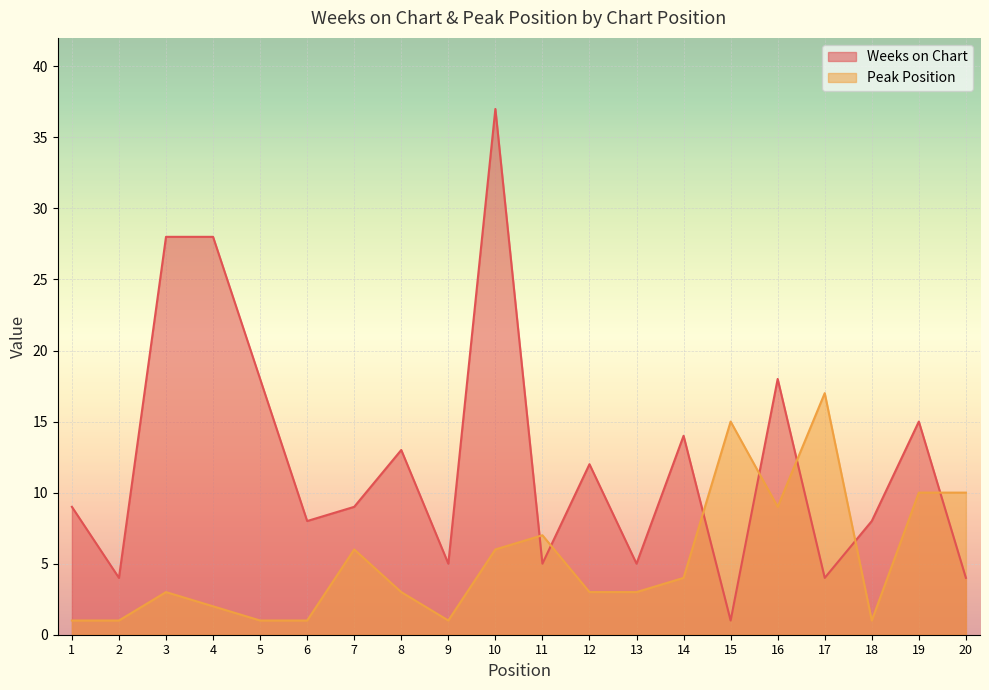

Which label corresponds to the smallest value in the chart?

15